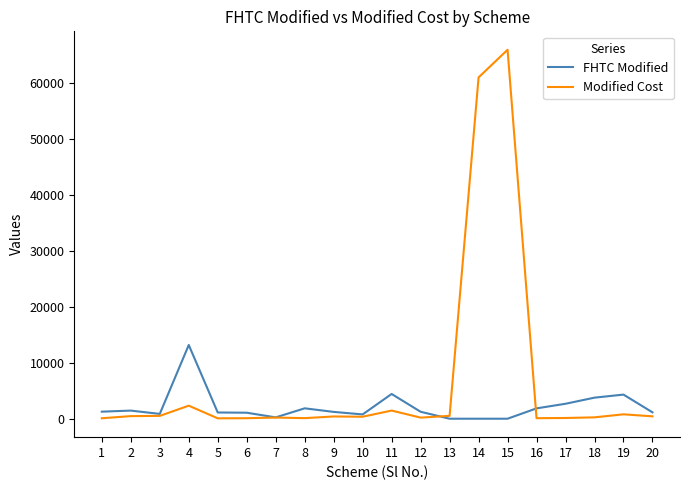

At which category does FHTC Modified reach its first local valley?

3